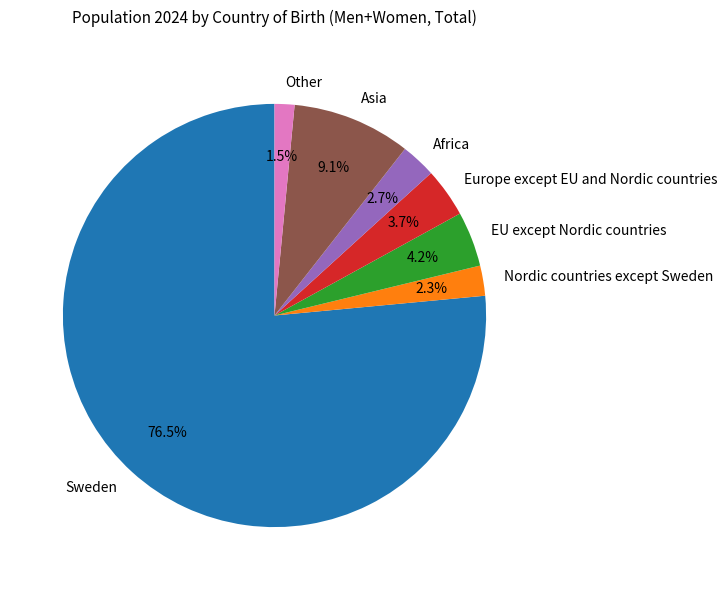

Count the number of slices in the pie.

7